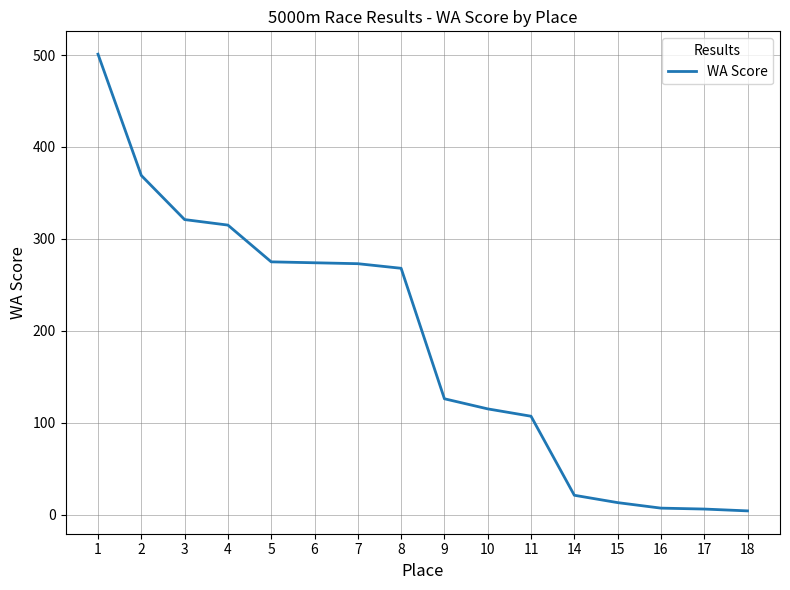

What is the change in value from 4 to 5?

-40